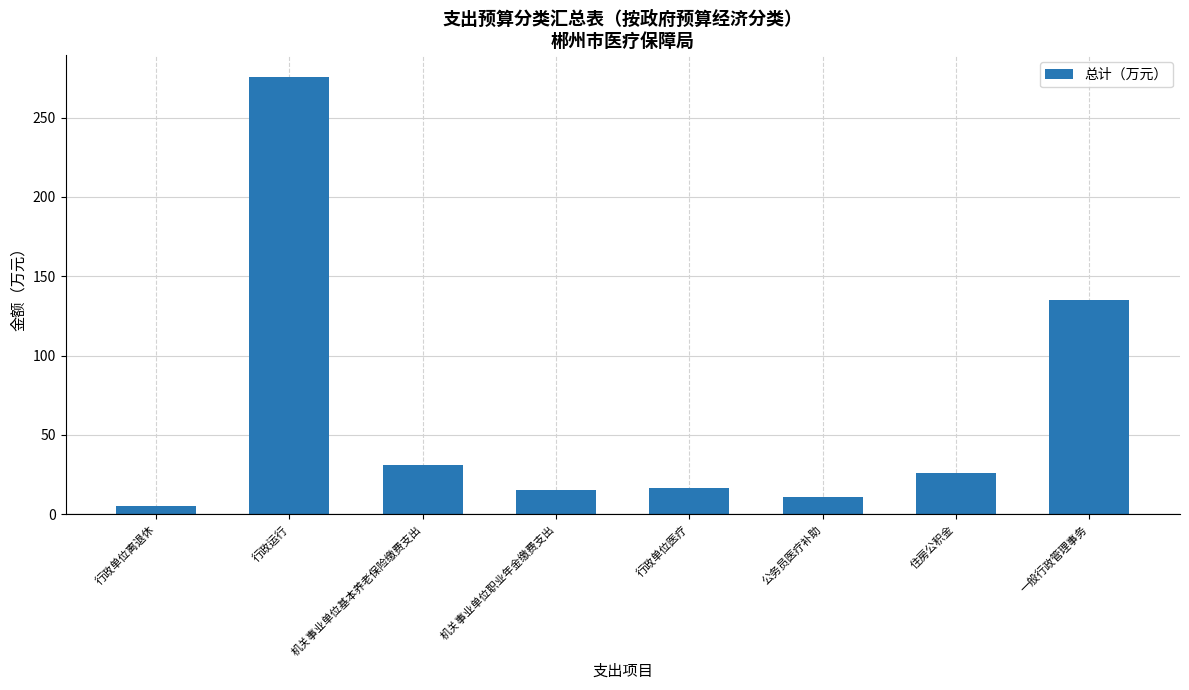

Between 一般行政管理事务 and 机关事业单位职业年金缴费支出, which is larger?

一般行政管理事务